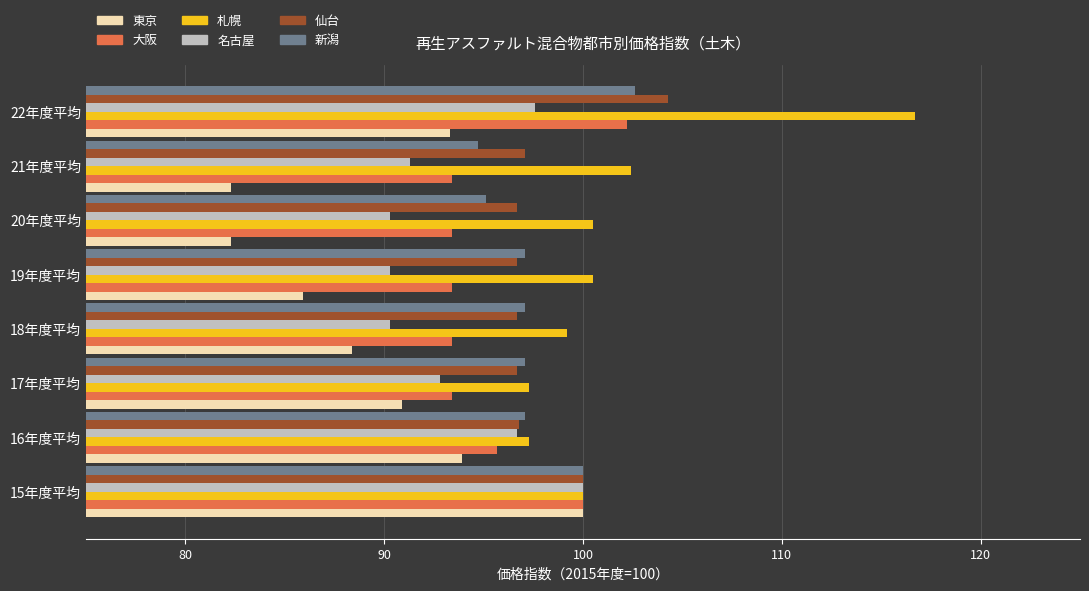

Between 15年度平均 and 18年度平均, which series saw the biggest shift?

東京